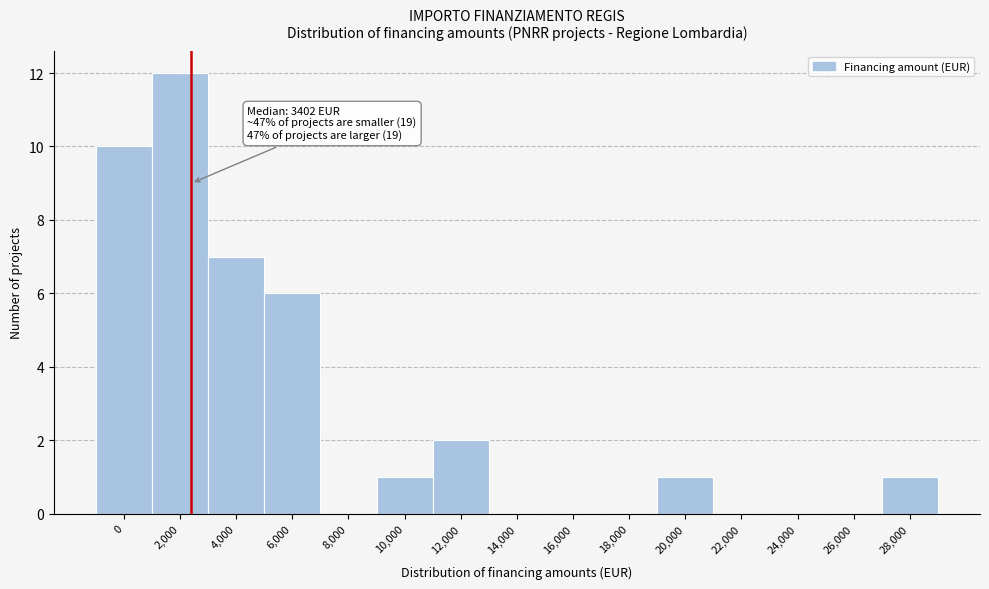

Reading right to left, extract all data points from this chart.

28,000=1	26,000=0	24,000=0	22,000=0	20,000=1	18,000=0	16,000=0	14,000=0	12,000=2	10,000=1	8,000=0	6,000=6	4,000=7	2,000=12	0=10